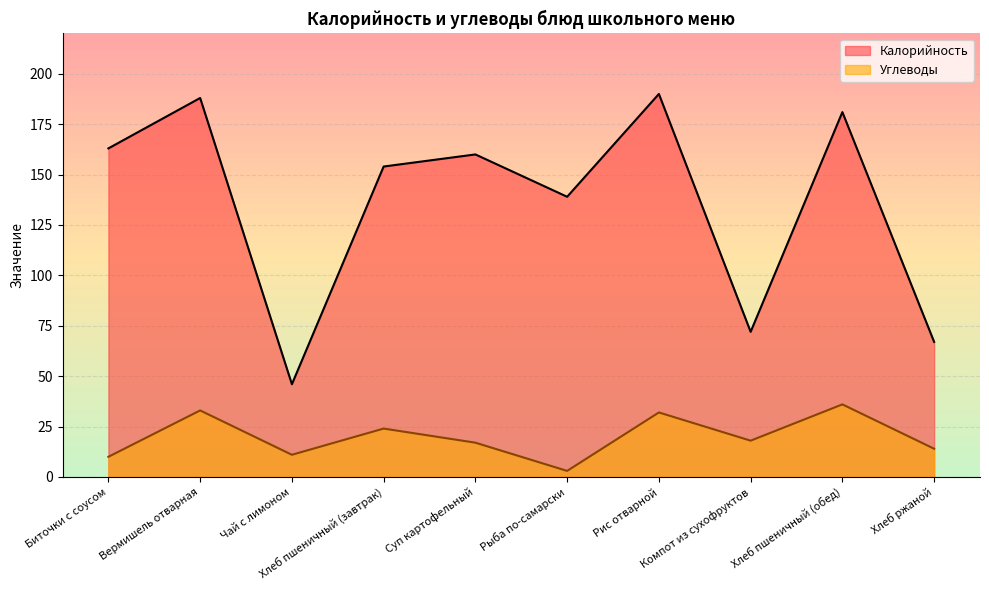

What is the difference between the maximum and second lowest values in the Калорийность series?

123